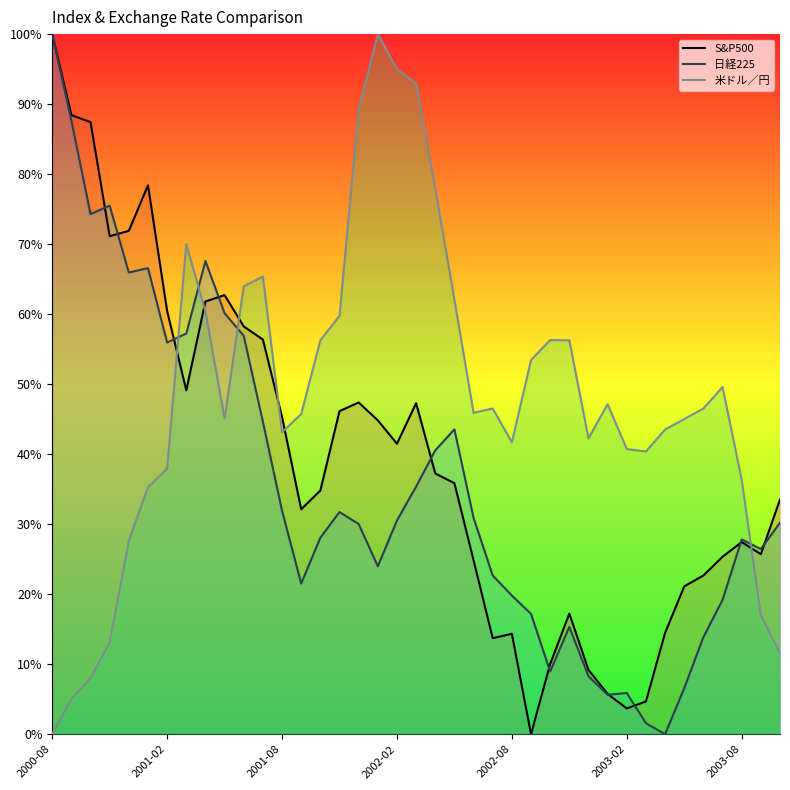

What are all the series names shown in the legend?

S&P500, 日経225, 米ドル／円